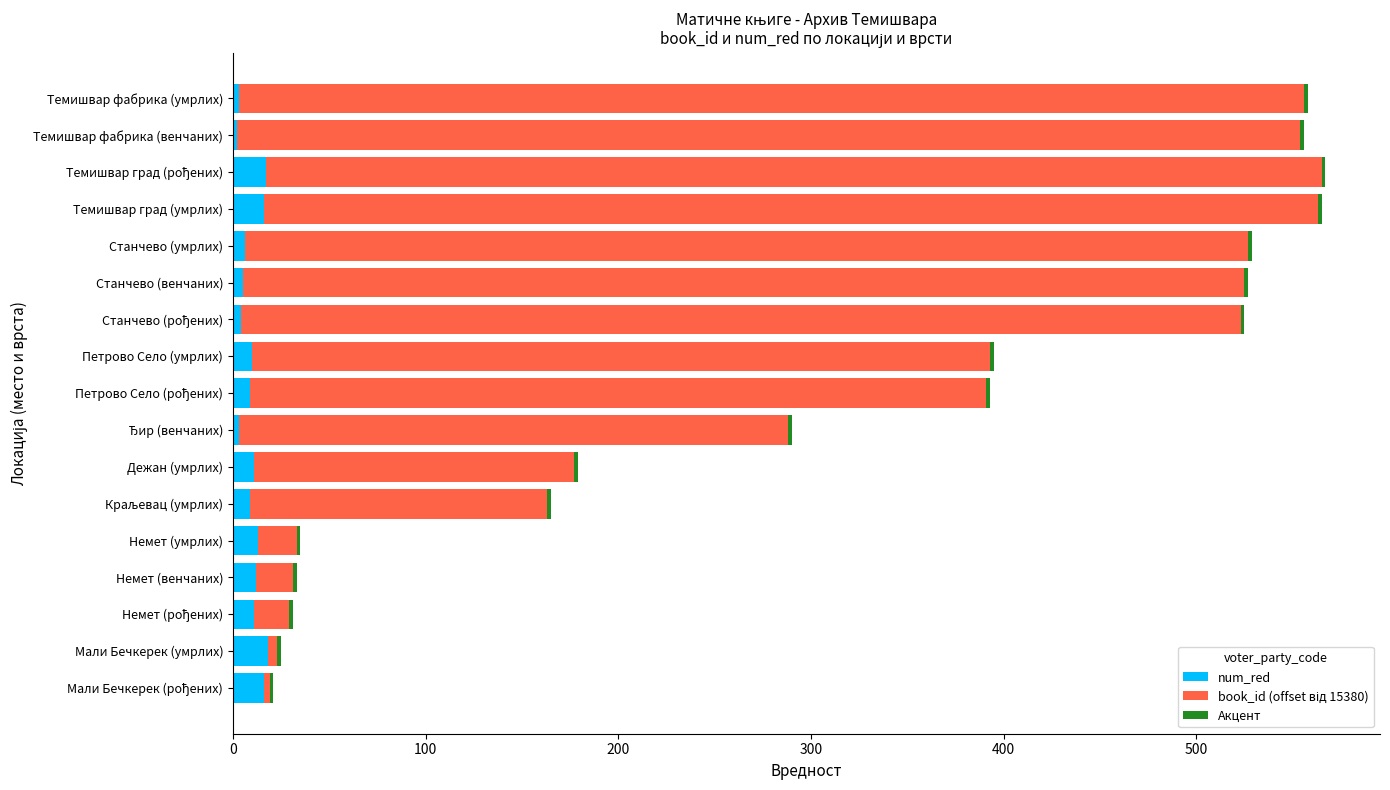

What is the sum of all num_red values?

165